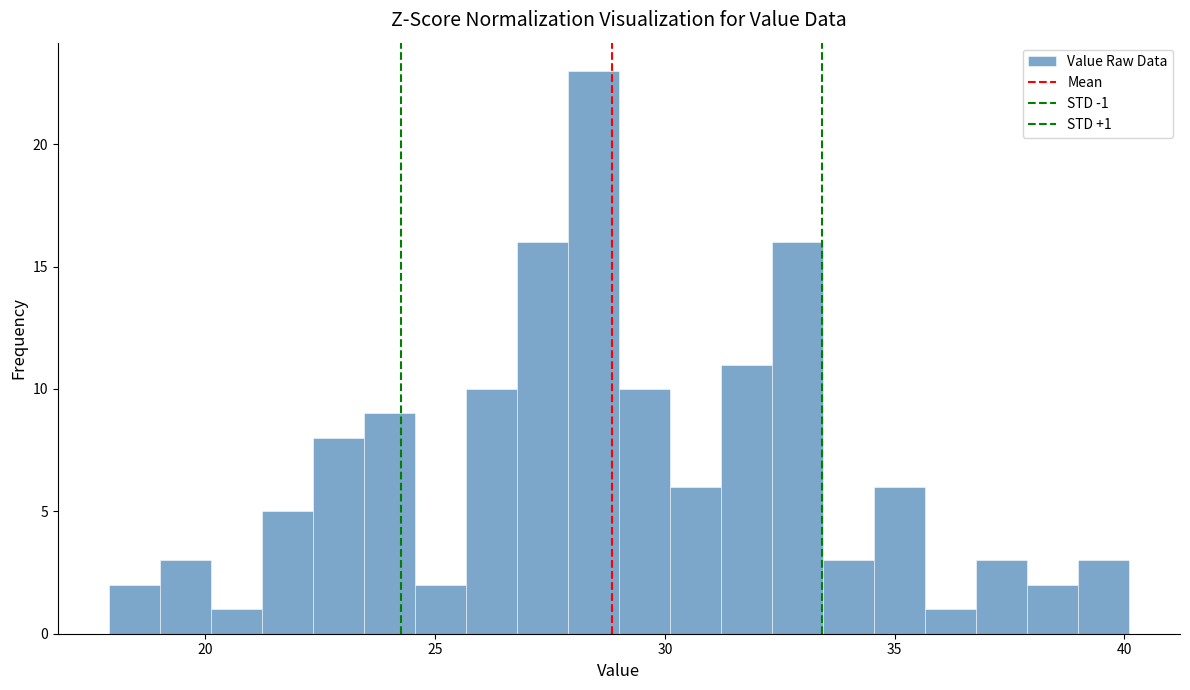

Around what value on the x-axis is the tallest bar? Give the approximate position of its centre, as read against the axis.

28.5